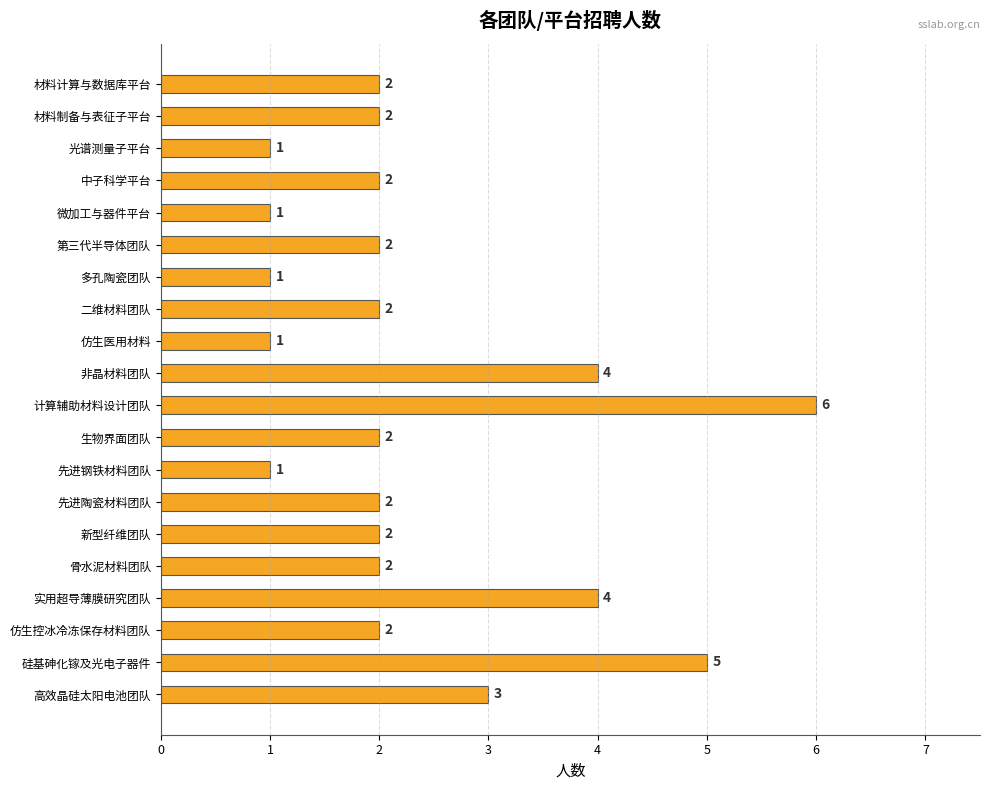

What is the change in value from 多孔陶瓷团队 to 先进陶瓷材料团队?

+1